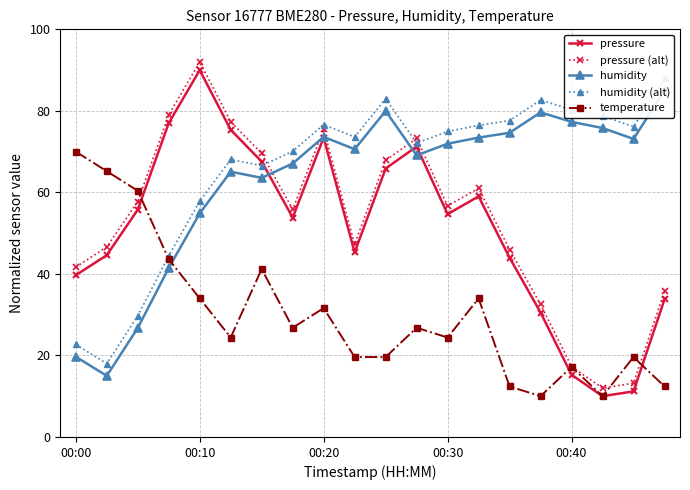

How many data points does each series have?

20